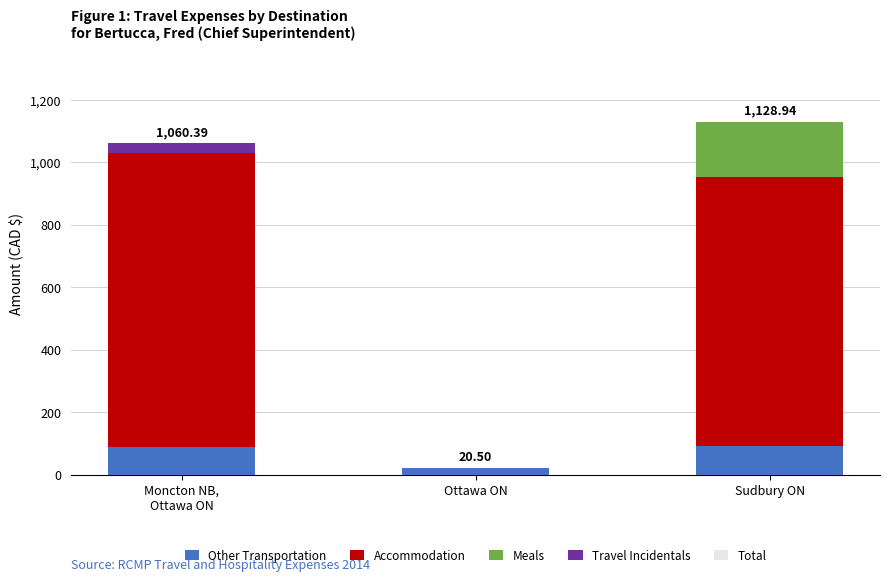

What is the value of the Accommodation bar at the 1st from the left?

940.7